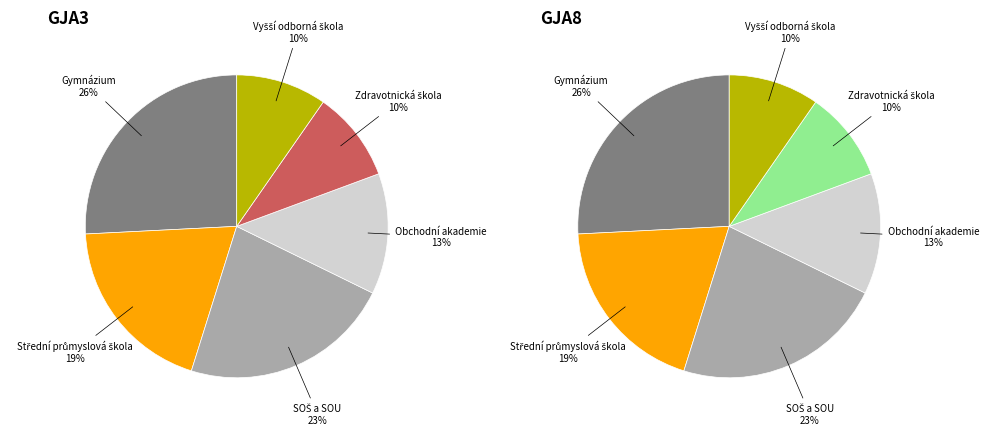

To the nearest percent, what is the combined percentage of Zdravotnická škola and Obchodní akademie?

23%